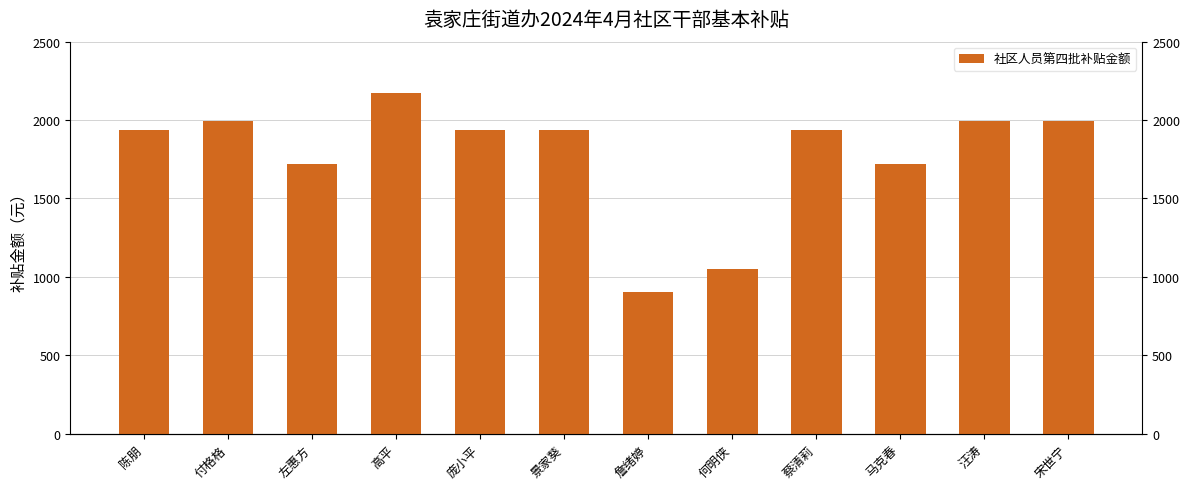

Rank the categories by value from lowest to highest.

詹绪婷, 何明侠, 左惠方, 马克春, 陈朋, 庞小平, 景家葵, 蔡清莉, 付格格, 汪涛, 宋世宁, 高平